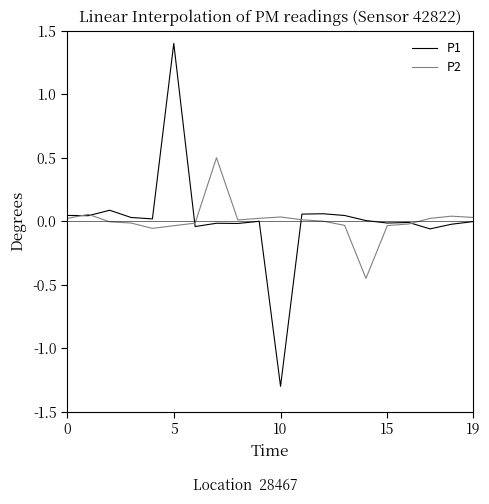

What is the highest value of the P2 series?

0.5